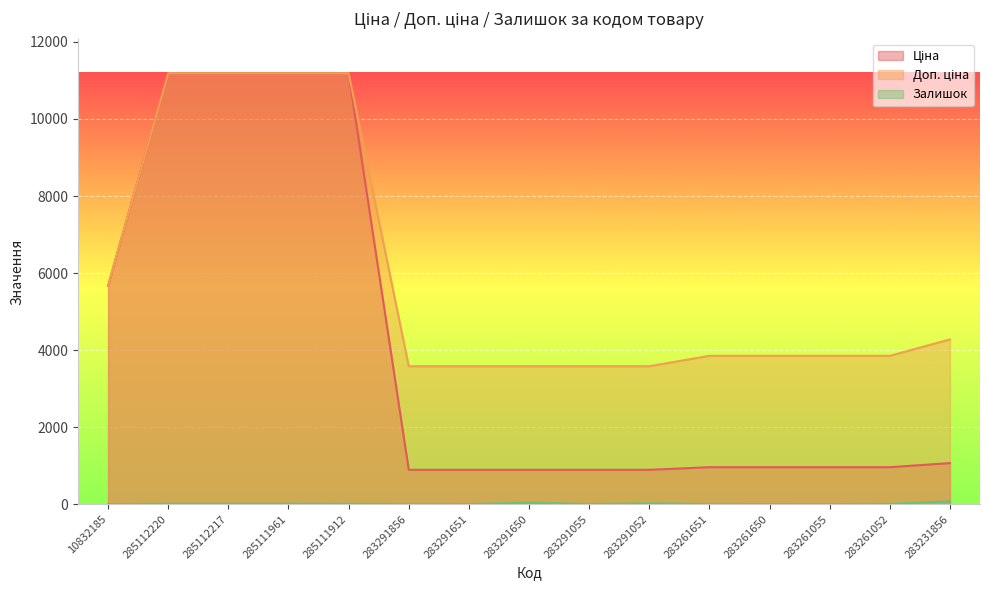

What is the highest value of the Залишок series?

78.0